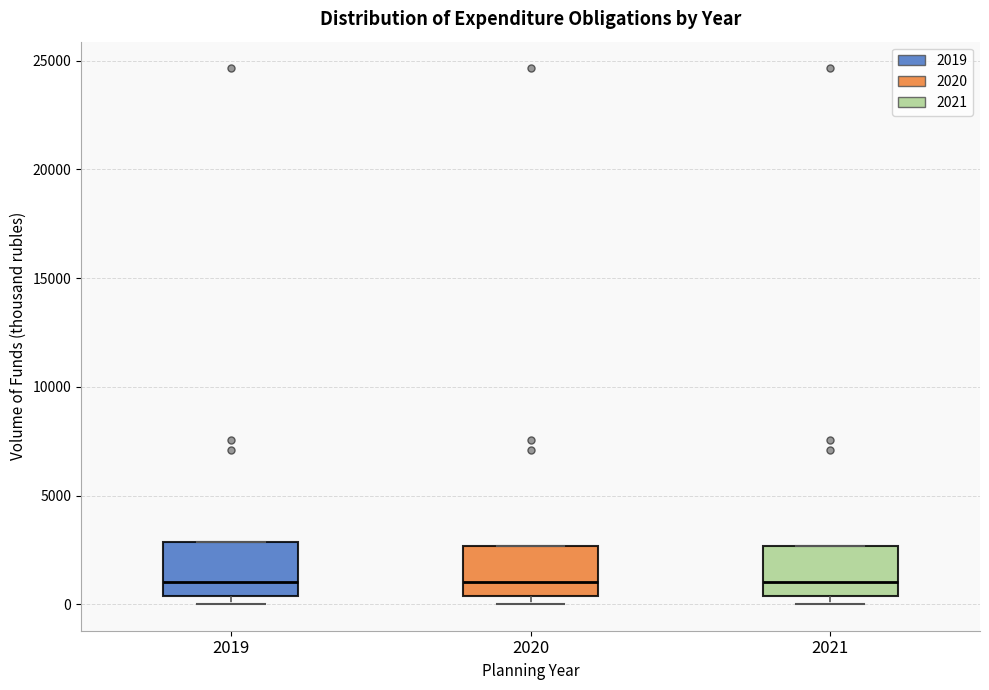

Where is the upper edge of the box at x = 2019 on the y-axis? The values are not printed on the chart, so give them approximately, as read against the axis.

3000